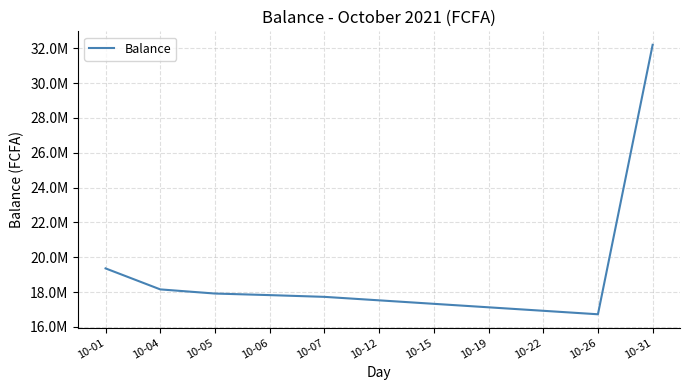

Where is the data nearest to the value 24460697?

10-01